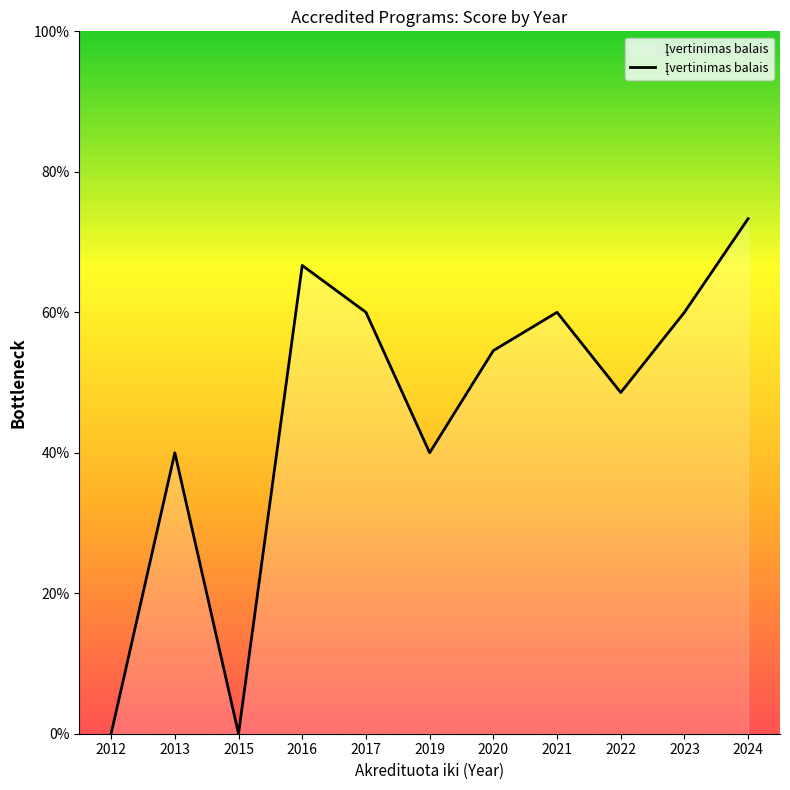

Does the chart display data point markers on the line(s)?

No